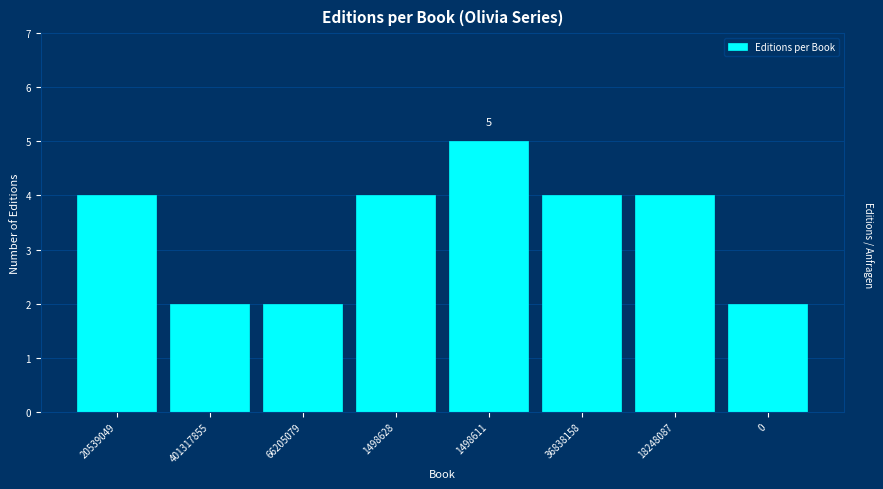

Reading right to left, what are all the values shown in this chart?

2	4	4	5	4	2	2	4